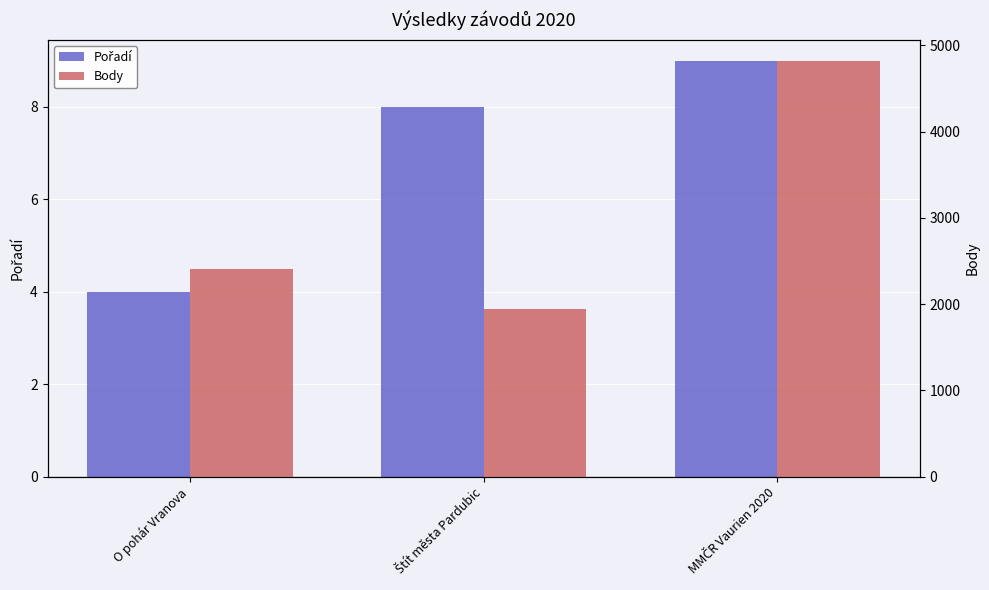

At how many categories does at least one series exceed 2571?

1